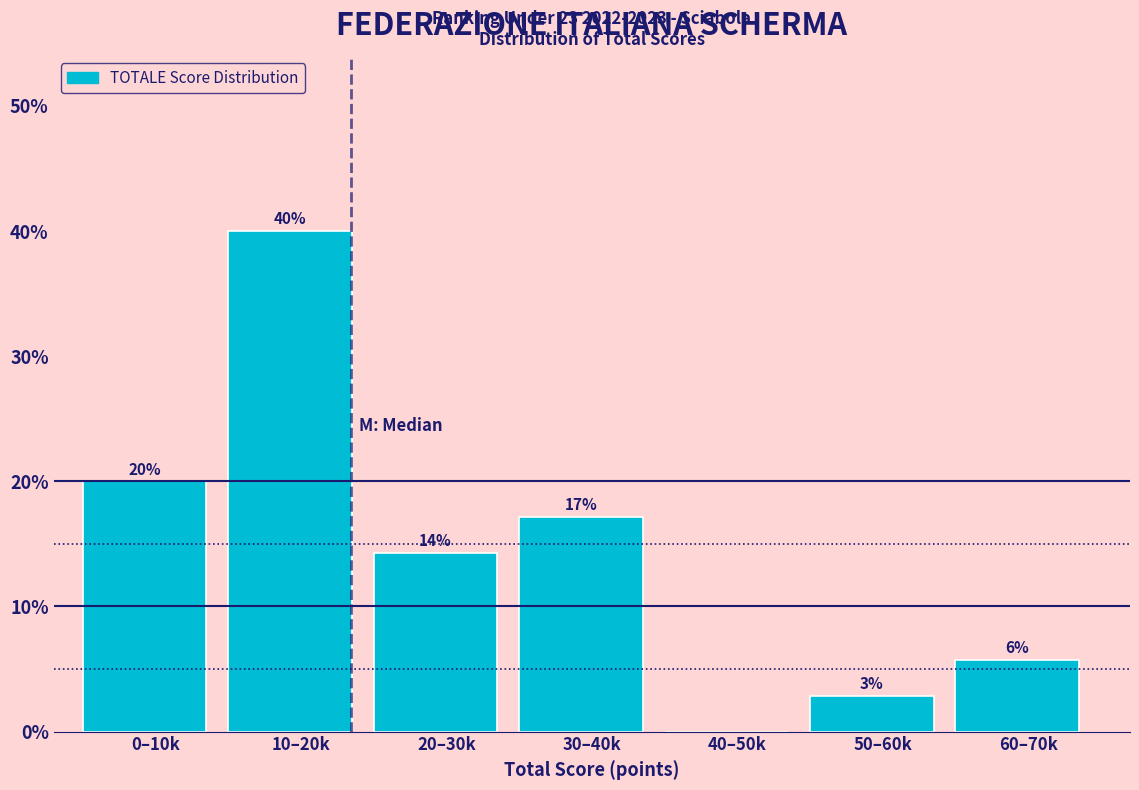

Are the bars horizontal?

No